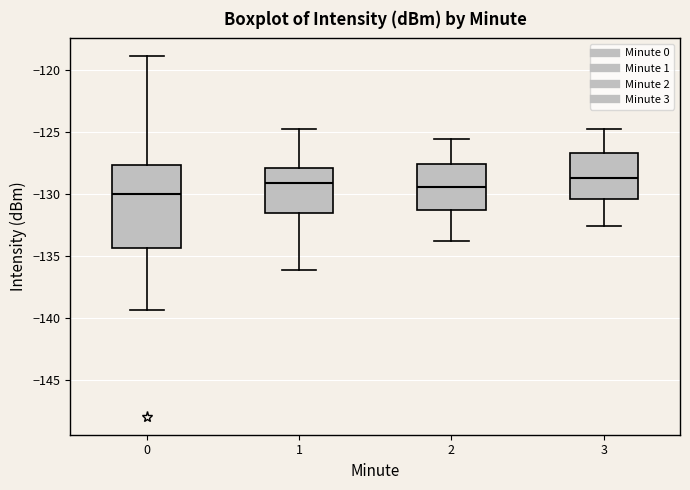

Reading left to right, transcribe this box plot: for each box, give where its median line is, the range the box spans, and where its two whiskers end, as read against the y-axis. The values are not printed on the chart, so give them approximately, as read against the axis.

0: median -130.0, box -134.5 to -127.5, whiskers -139.5 to -119.0
1: median -129.0, box -131.5 to -128.0, whiskers -136.0 to -125.0
2: median -129.5, box -131.5 to -127.5, whiskers -134.0 to -125.5
3: median -128.5, box -130.5 to -126.5, whiskers -132.5 to -125.0